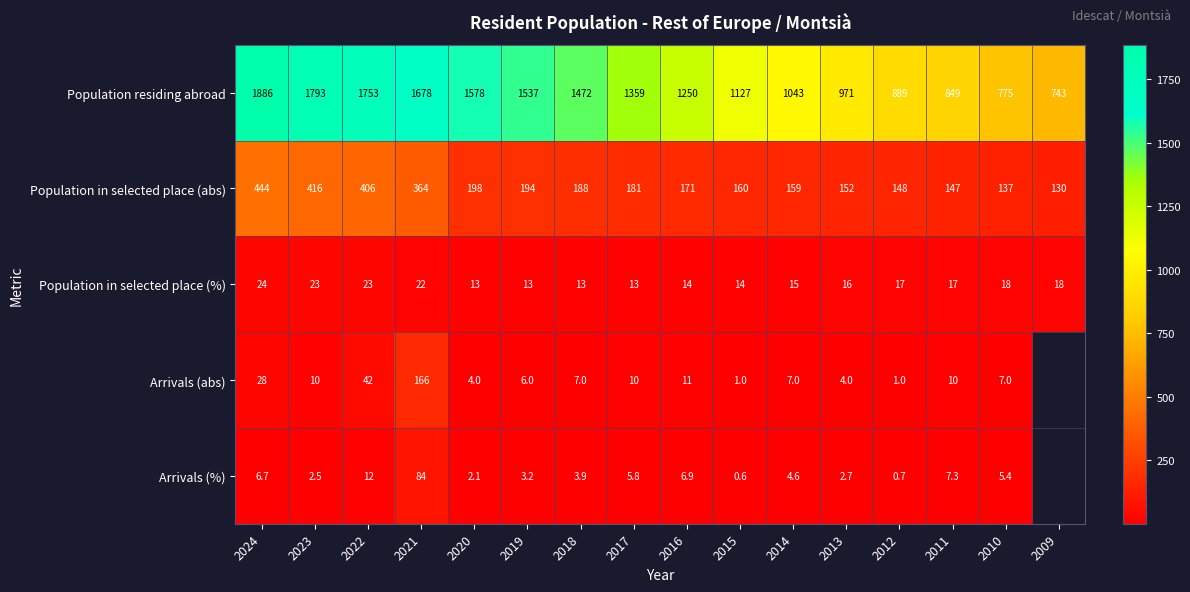

How many values in the Population residing abroad series are below 1359?

8